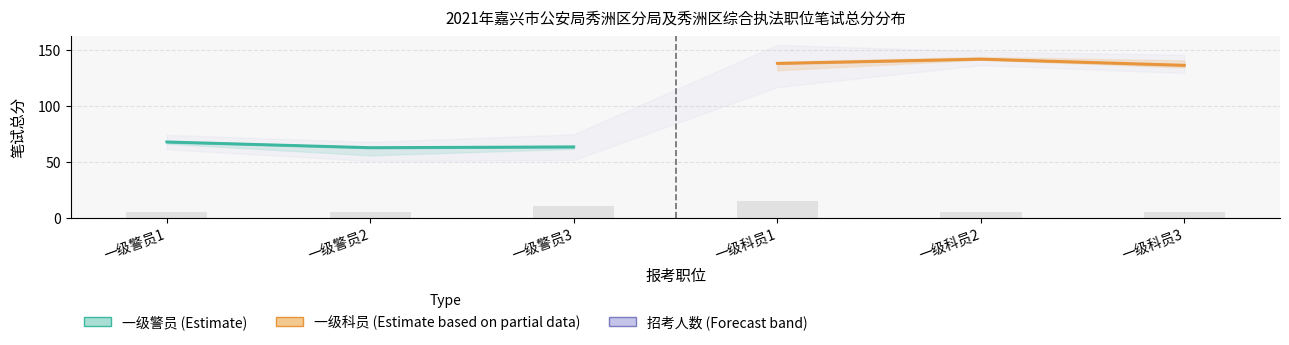

What is the value of the 一级警员 笔试总分 bar at the 2nd from the left?

62.5